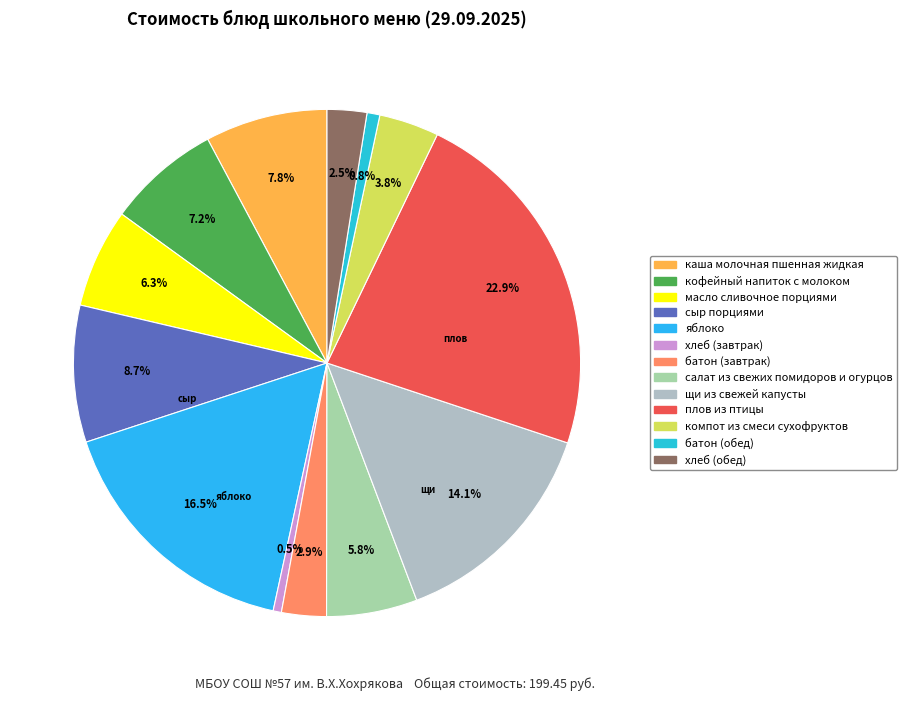

How many segments does this pie chart have?

13